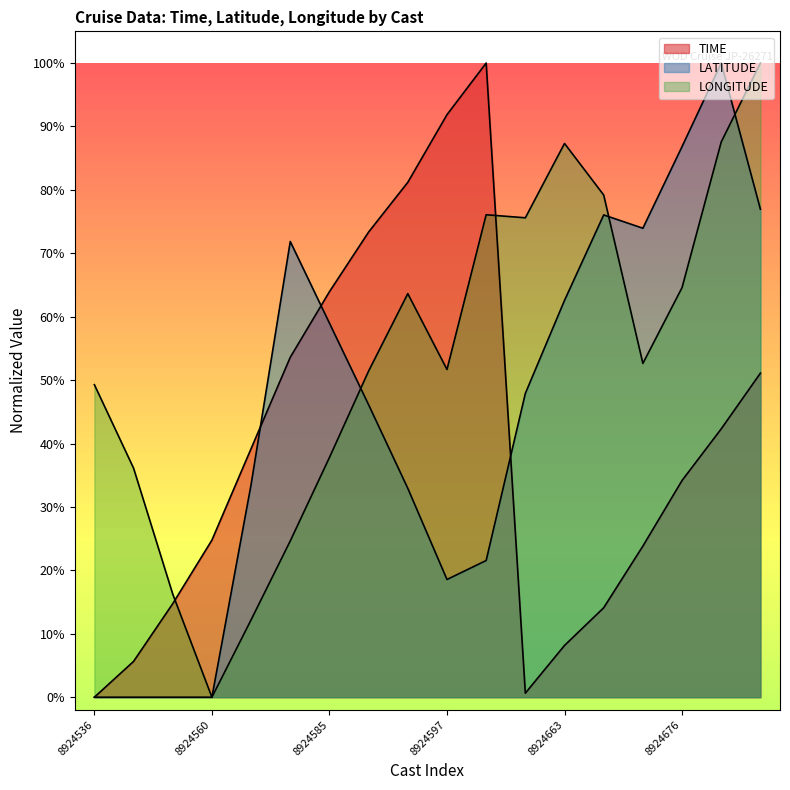

True or false: TIME has a value of 0.1 at 8924560.

False